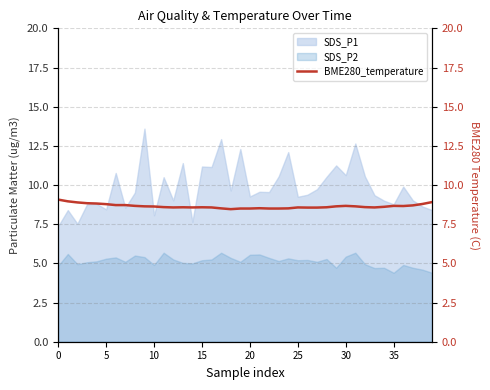

Between 14 and 11, which is larger?

11